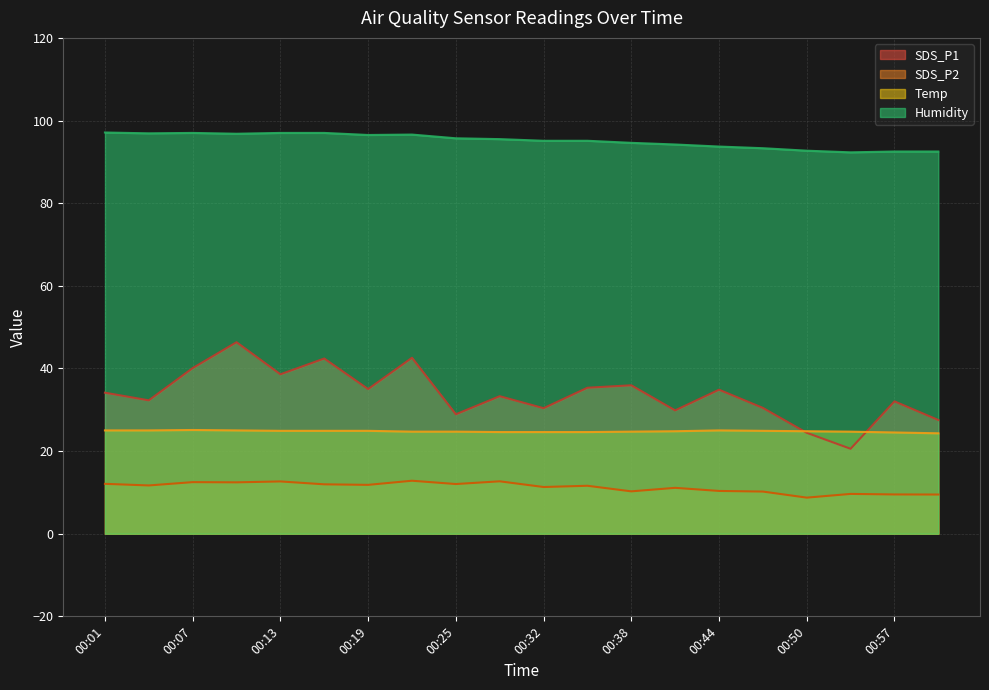

What is the total value across all series at 00:50?

150.7